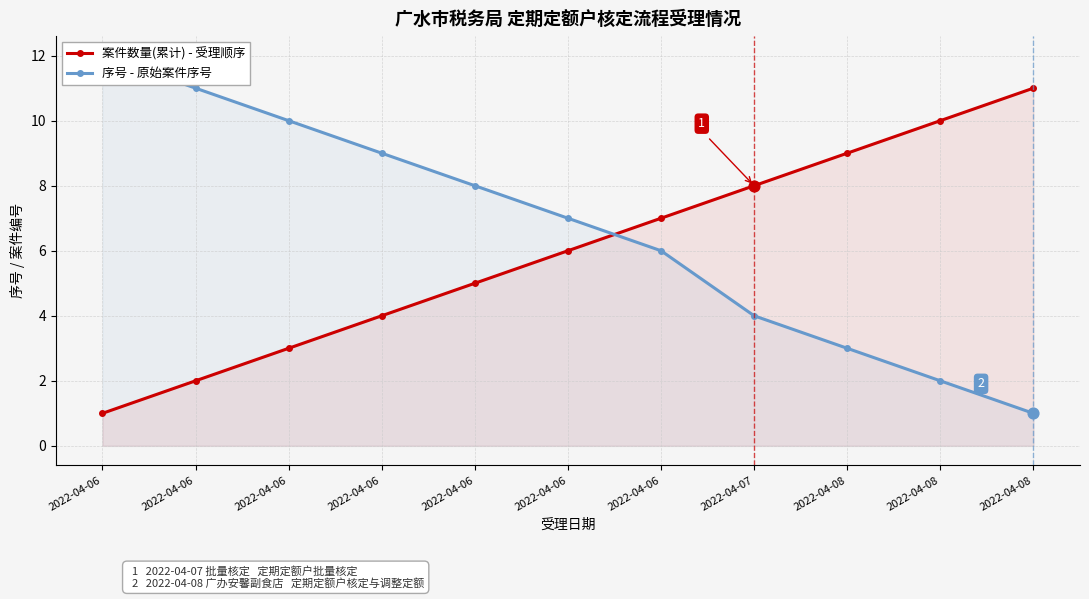

Which series contains the highest Y value?

序号 - 原始案件序号